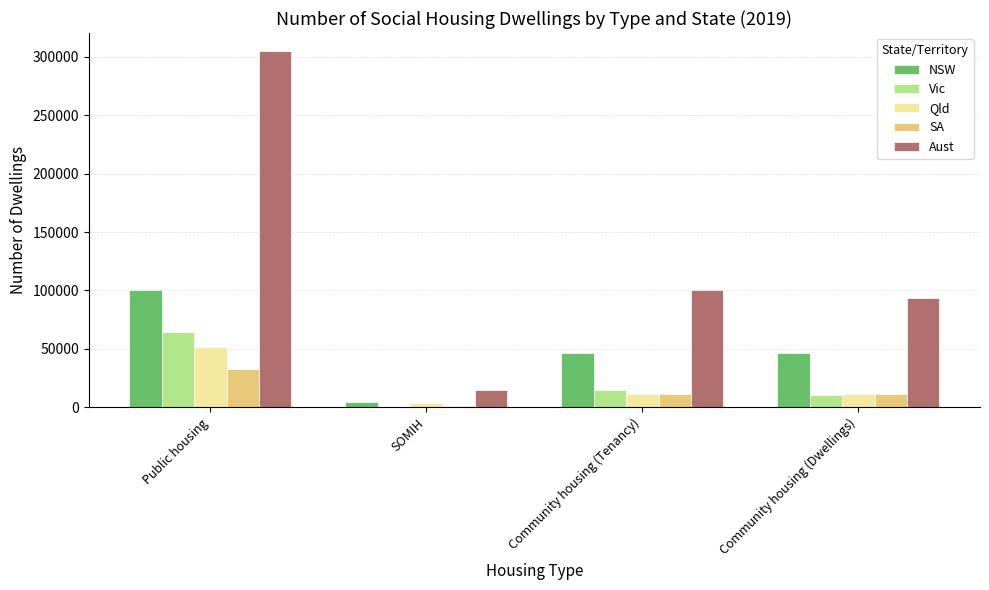

Between SOMIH and Community housing (Tenancy), which series saw the biggest shift?

Aust